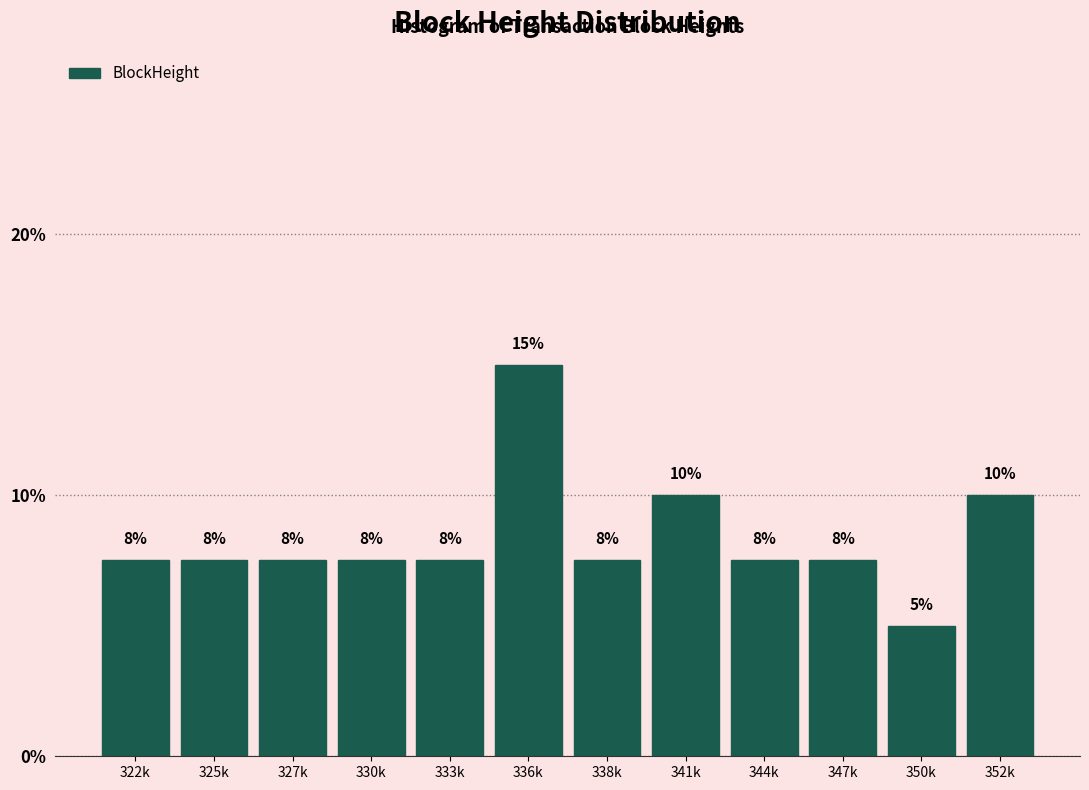

How many bars are there in total?

12